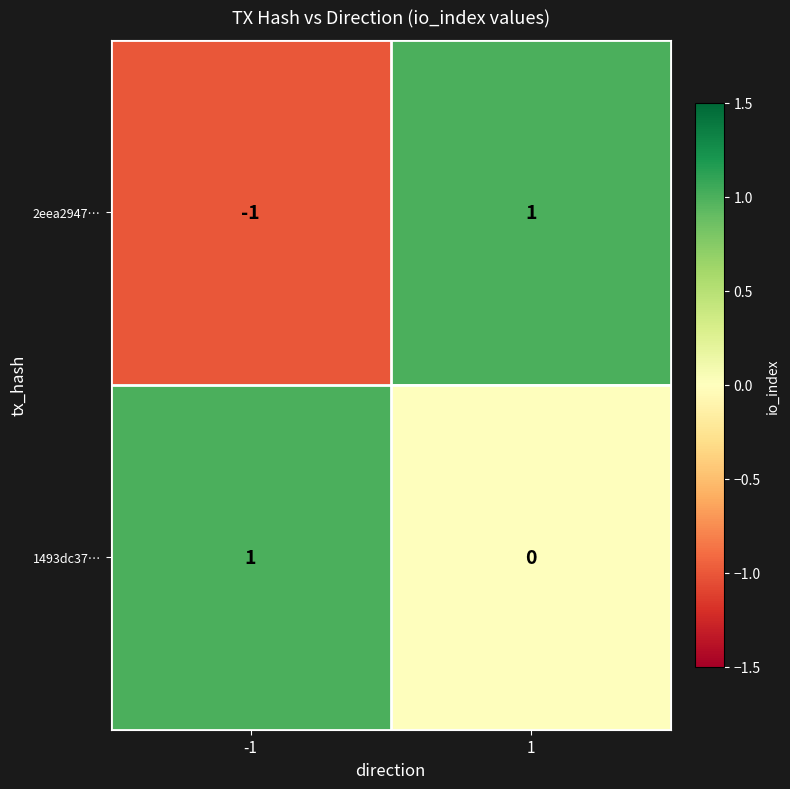

Is the value of 1493dc37… at 1 greater than the value of 2eea2947… at 1?

No